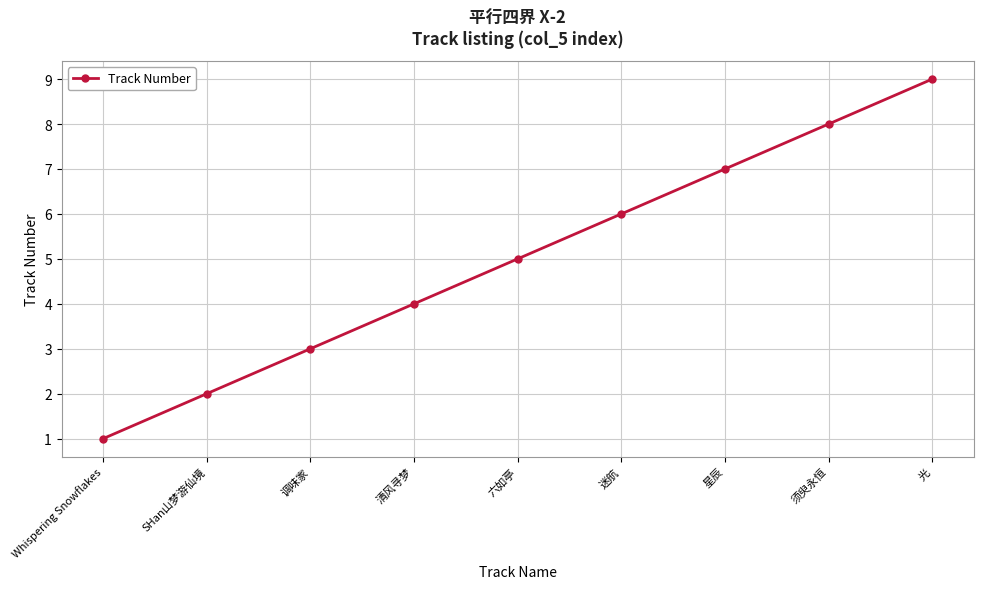

Rank the categories by value from lowest to highest.

Whispering Snowflakes, SHan山梦游仙境, 调味家, 清风寻梦, 六如亭, 迷航, 星辰, 须臾永恒, 光